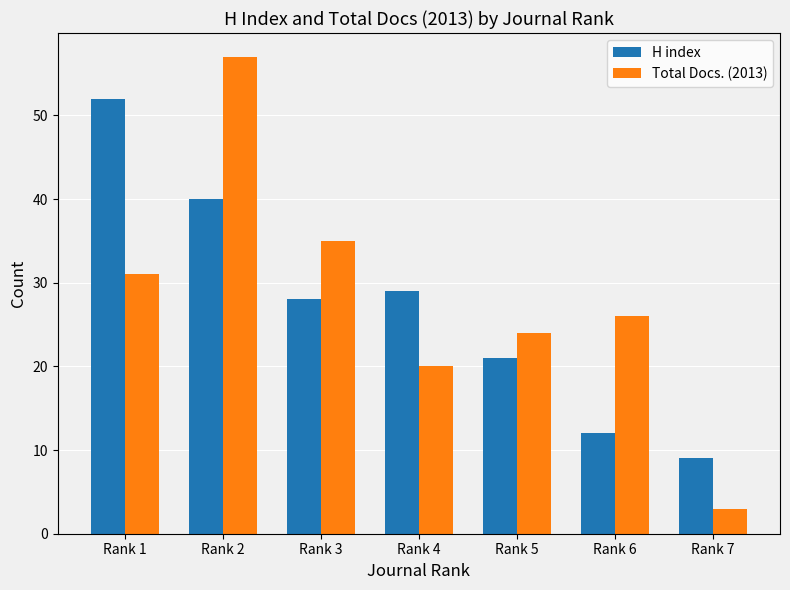

Rank the categories by Total Docs. (2013) value from highest to lowest.

Rank 2, Rank 3, Rank 1, Rank 6, Rank 5, Rank 4, Rank 7